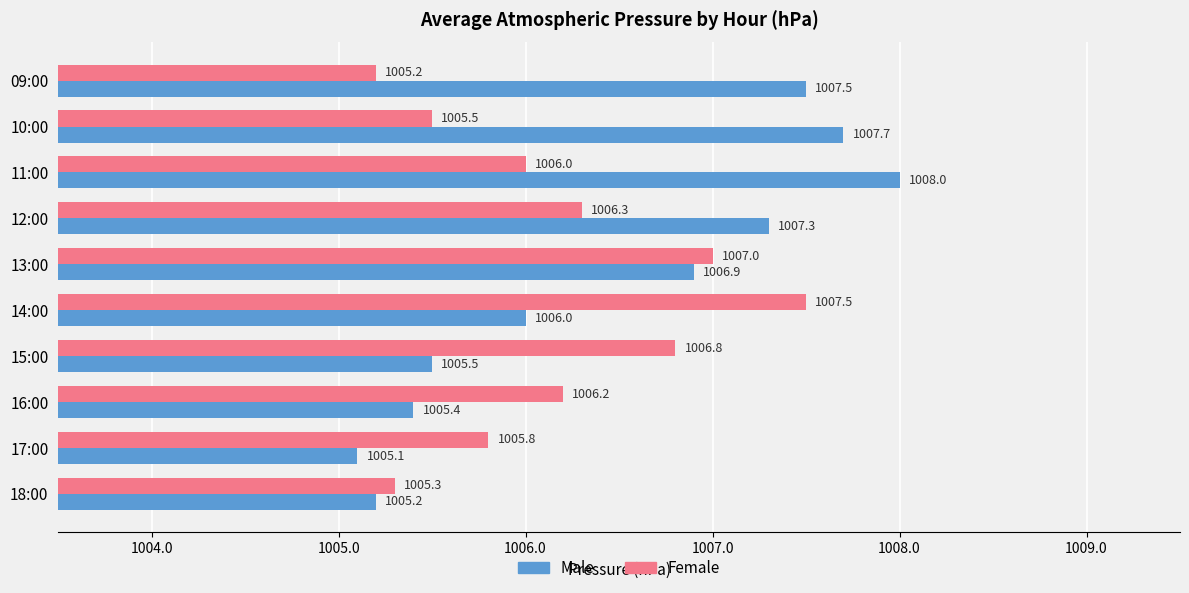

What is the average value of the Male series?

1006.5